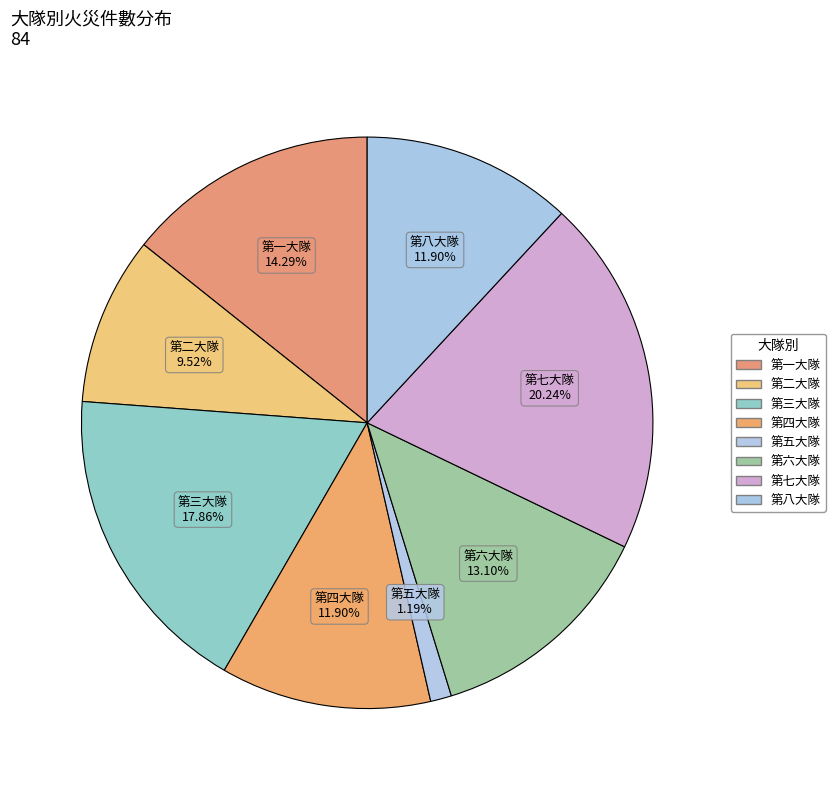

The 第二大隊 slice represents 10% of the pie. True or false?

True